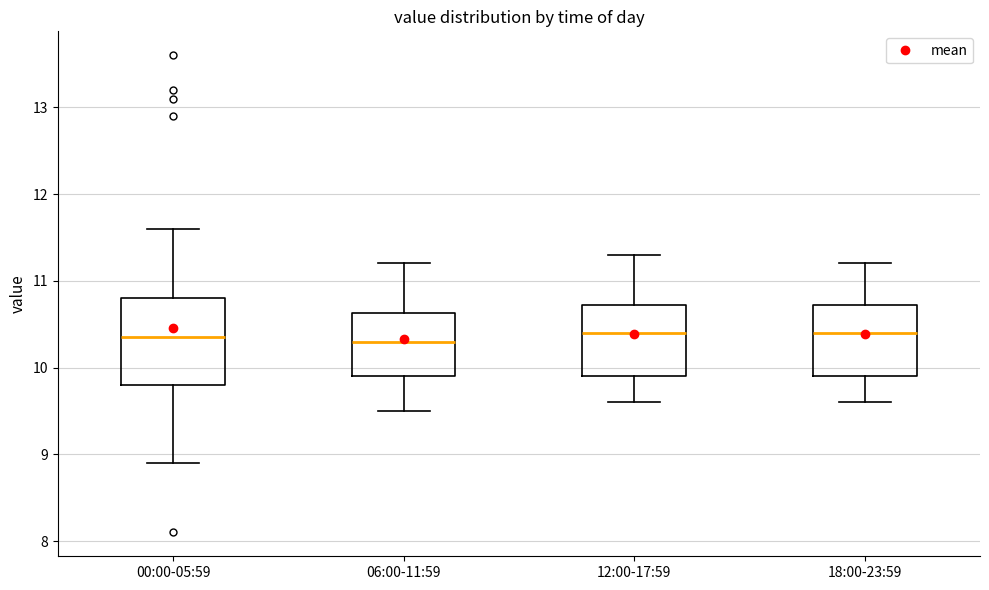

Comparing the boxes themselves (not the whiskers), which one is the tallest?

00:00-05:59